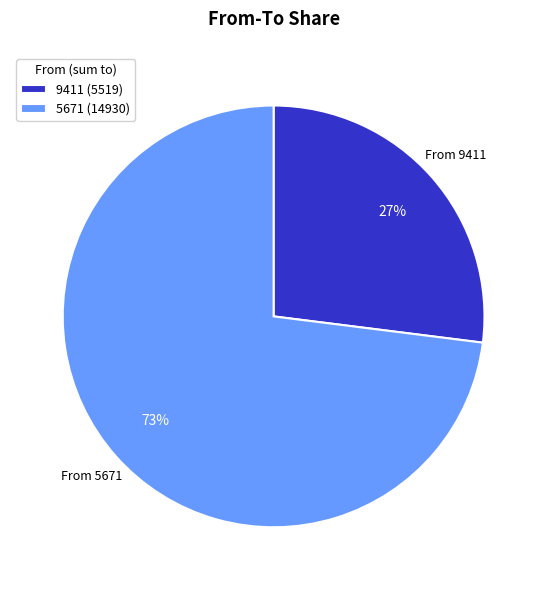

Count the number of slices in the pie.

2